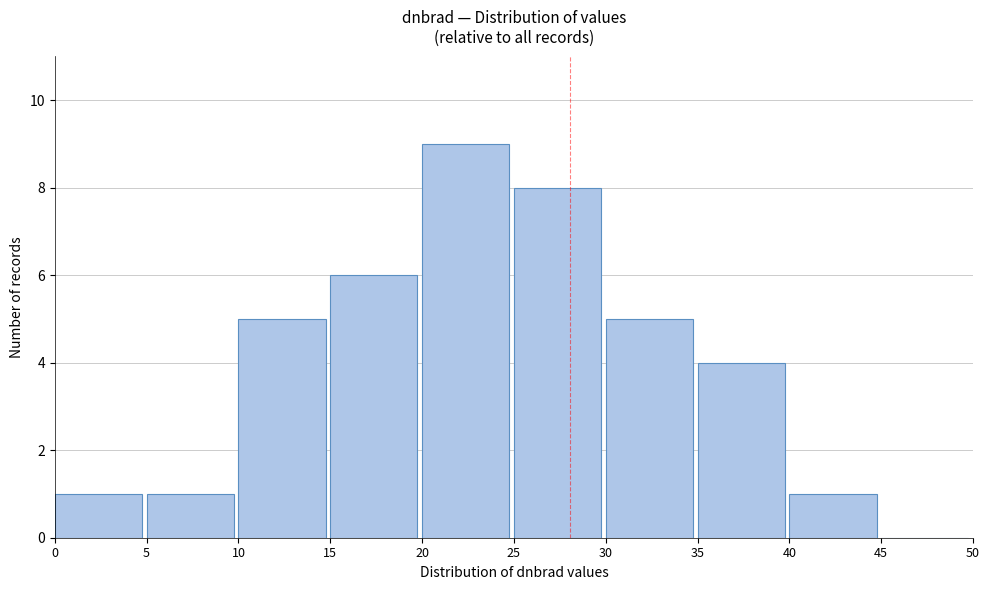

What is the height of the bar covering 35 to 40 on the x-axis? The values are not printed on the chart, so give them approximately, as read against the axis.

4